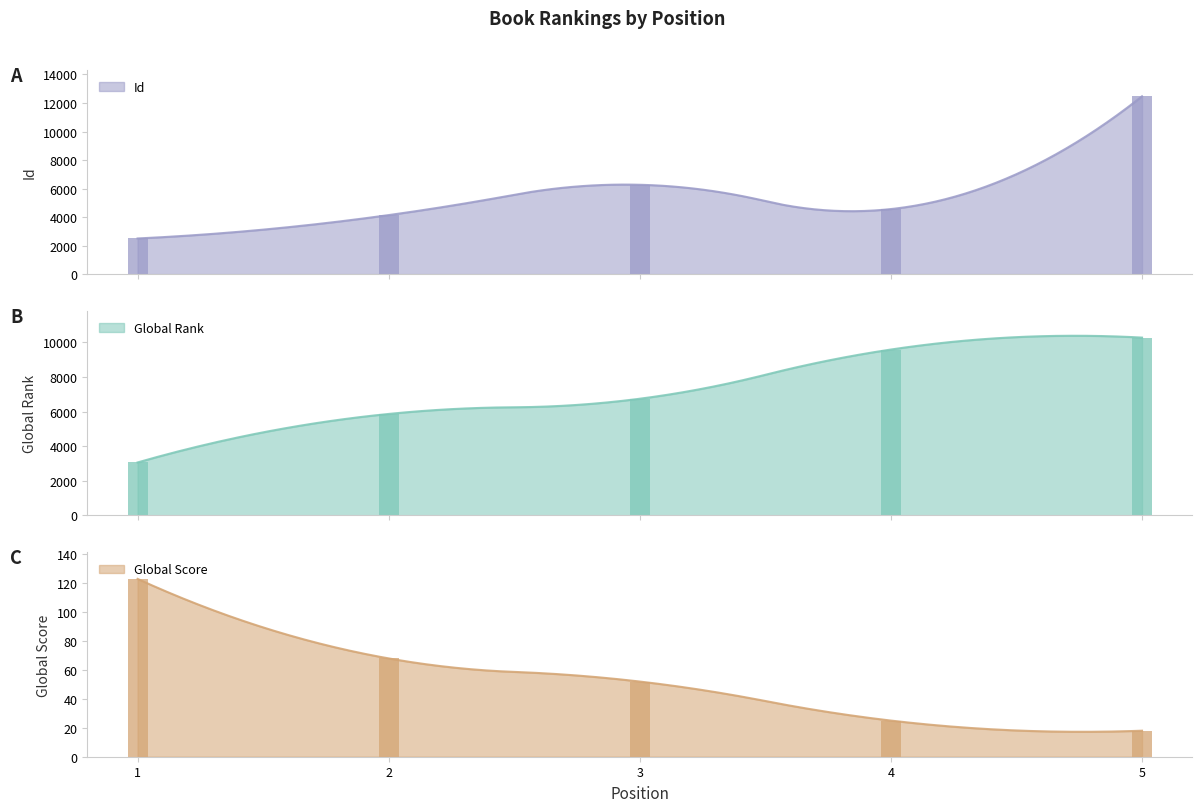

Which series has the largest range (max minus min)?

Id